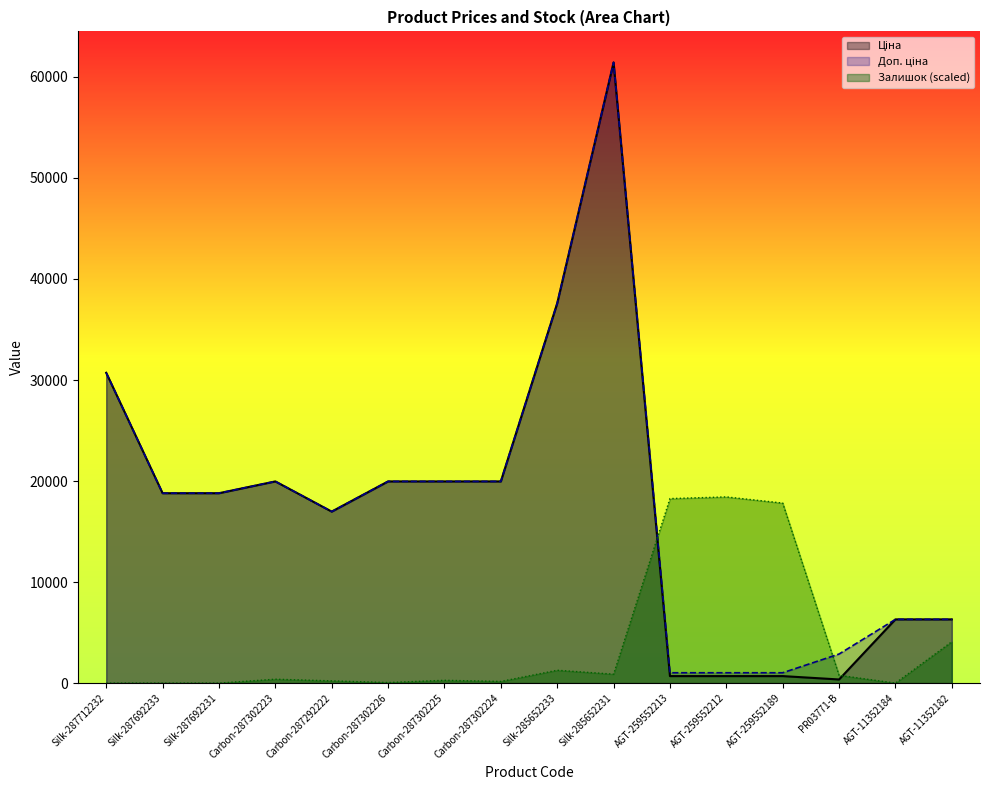

True or false: Ціна and Залишок intersect in this chart.

True